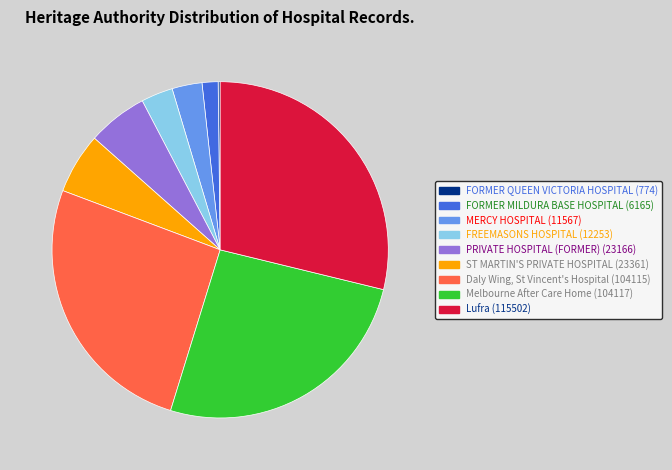

Which has a higher value, PRIVATE HOSPITAL (FORMER) or FREEMASONS HOSPITAL?

PRIVATE HOSPITAL (FORMER)